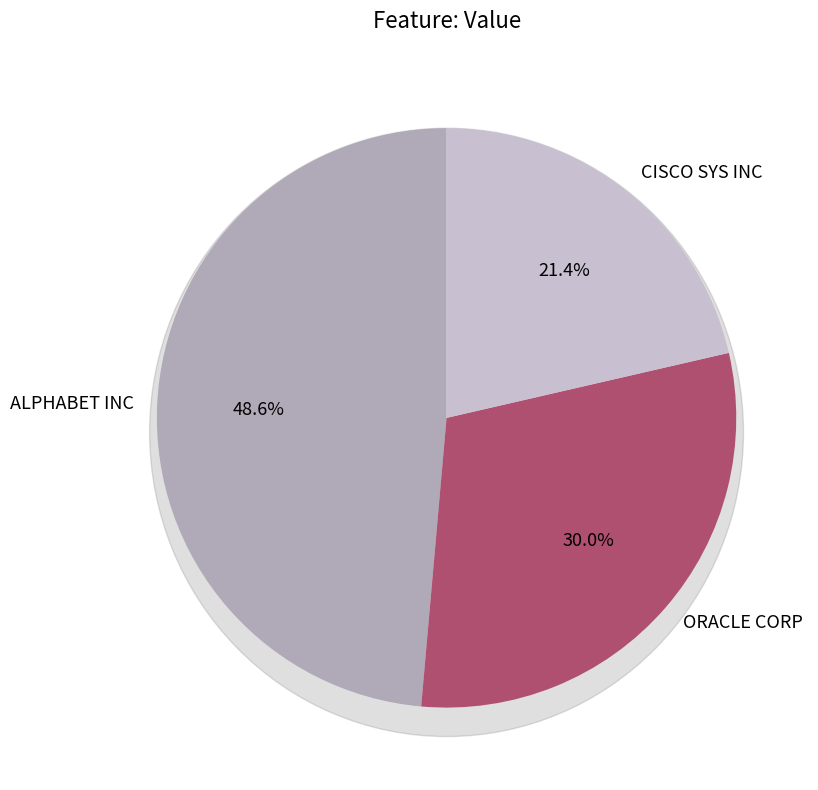

What is the change in value from ALPHABET INC to ORACLE CORP?

-34452000